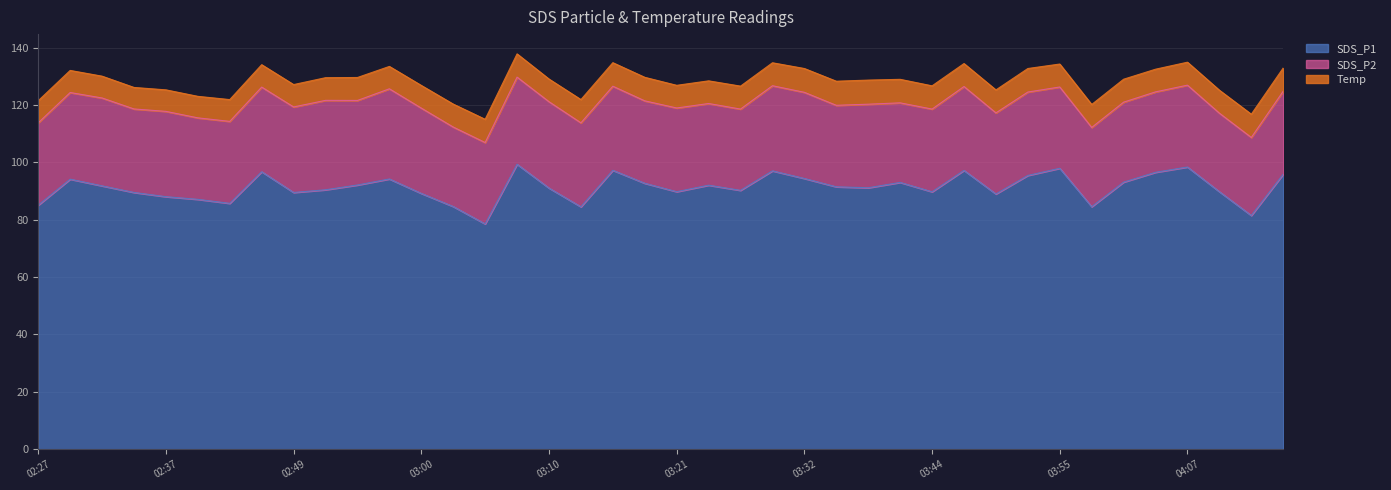

Where is the first local maximum for Temp?

02:54